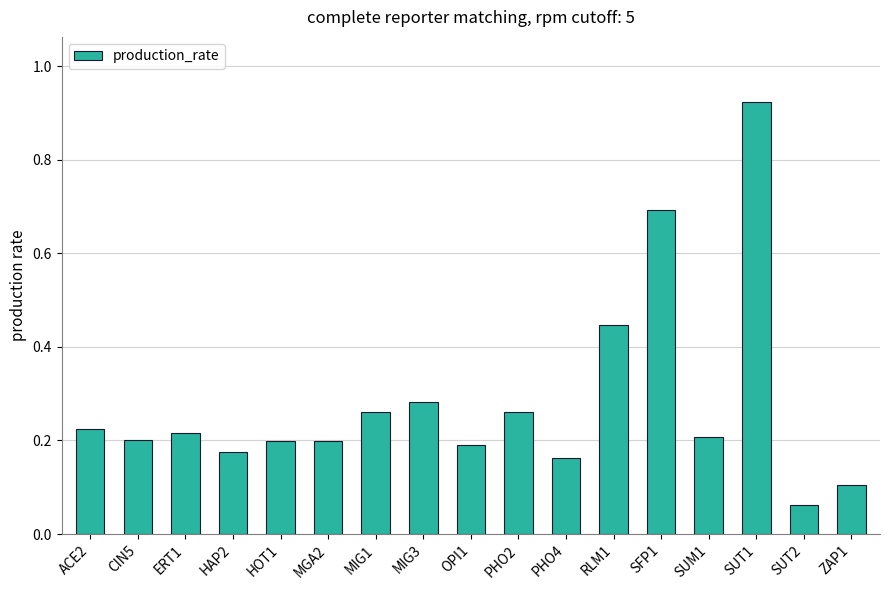

What is the sum of all values?

4.8